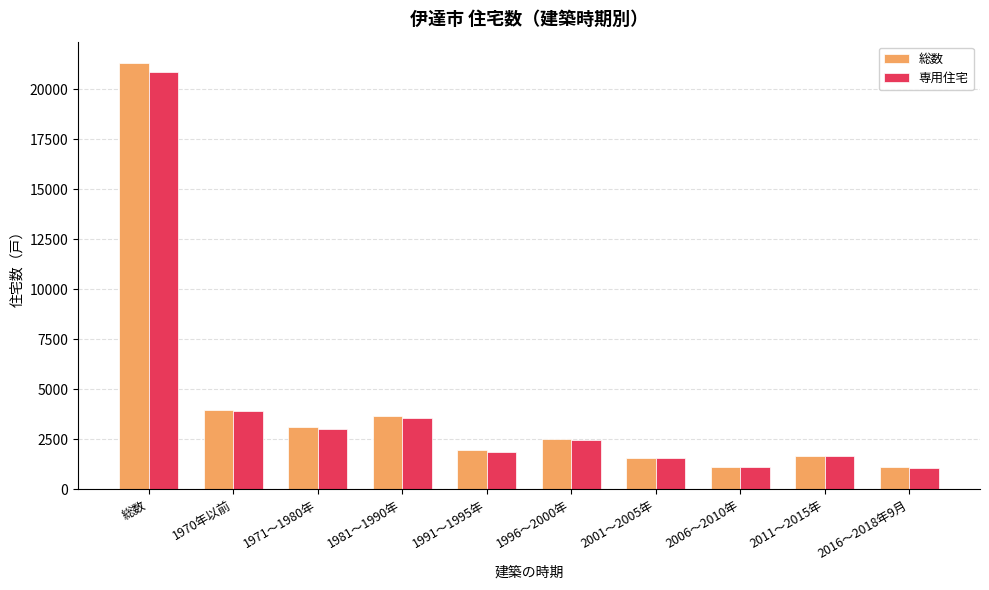

List the series in order of their peak value, lowest first.

専用住宅, 総数